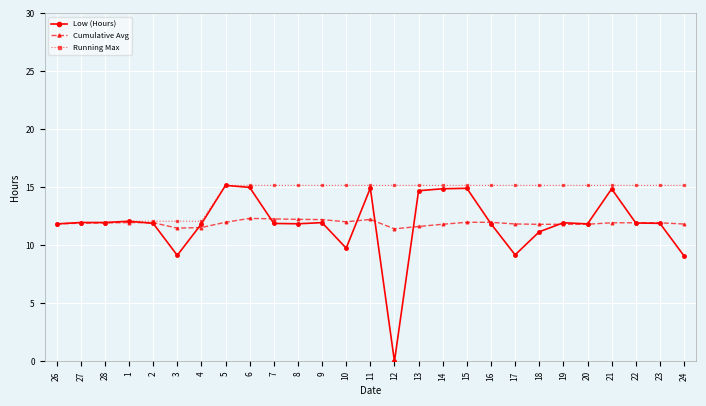

The value of Low (Hours) at 4 is 3.6. True or false?

False